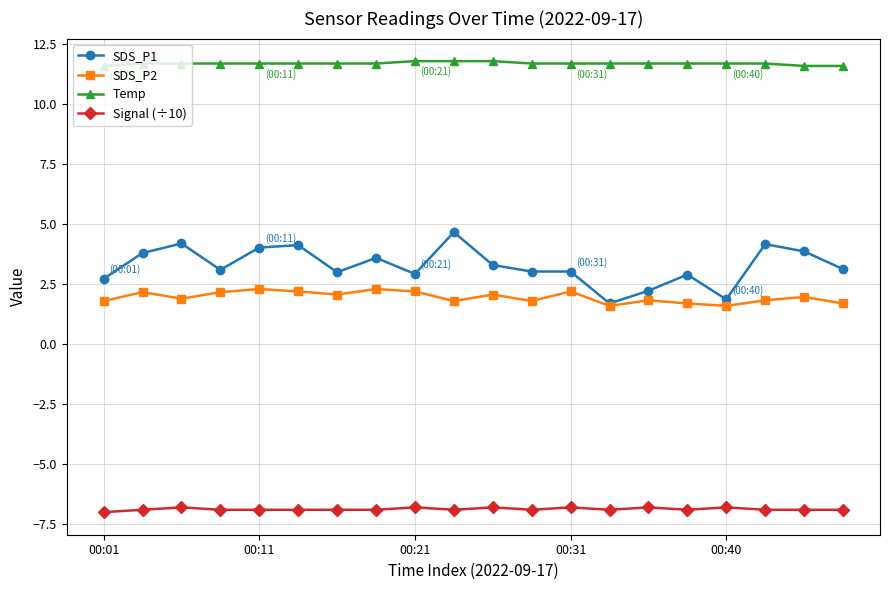

What is the highest value of the SDS_P1 series?

4.7